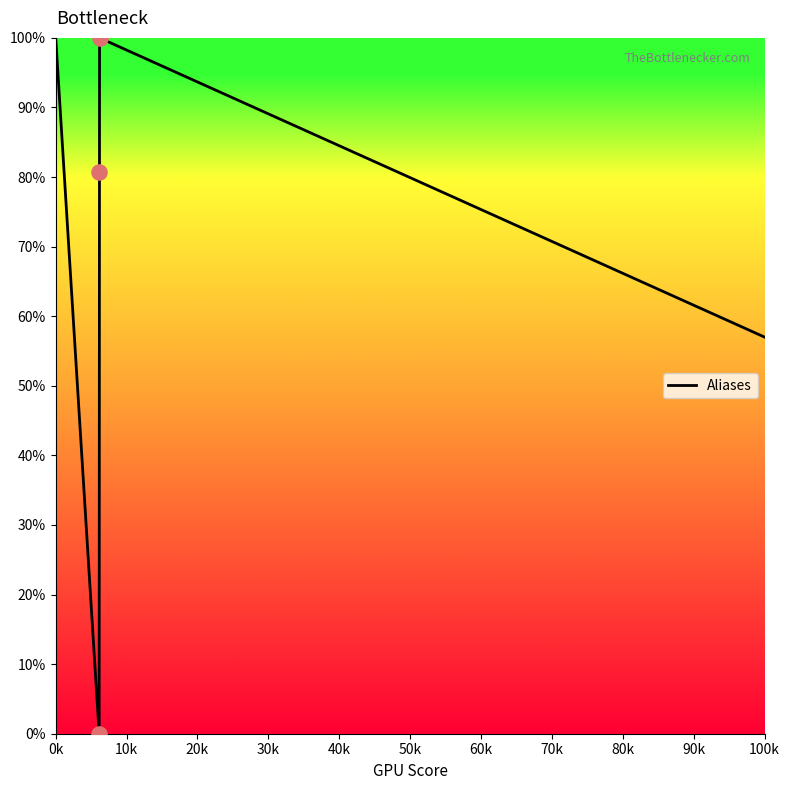

How many interior local peaks (higher than both neighbors) does the data have?

1